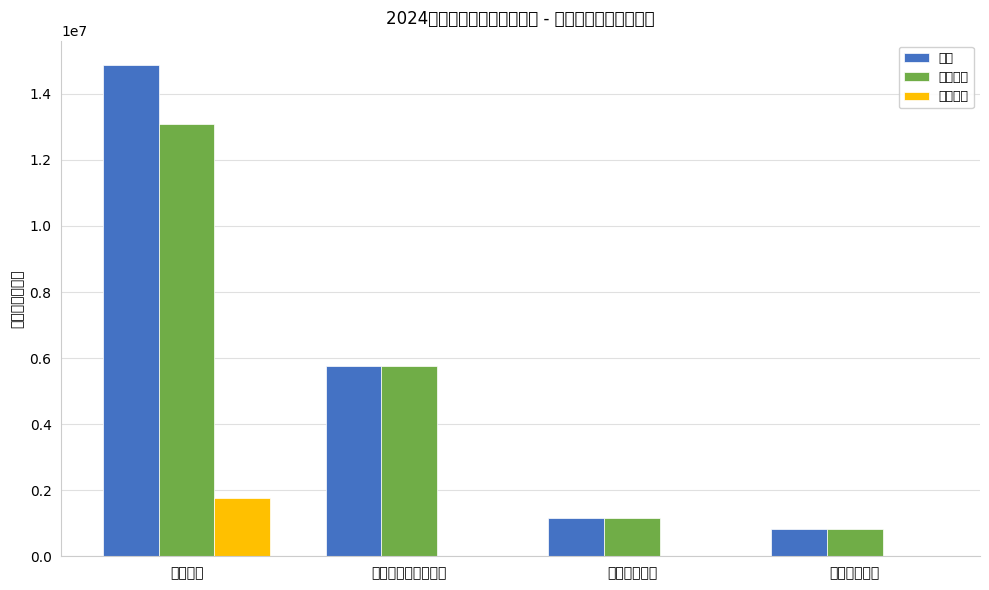

Which category has the highest value across all series?

教育支出